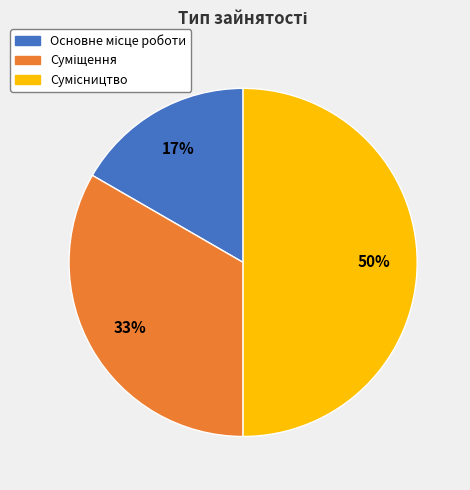

To the nearest percent, what is the average slice percentage?

33%